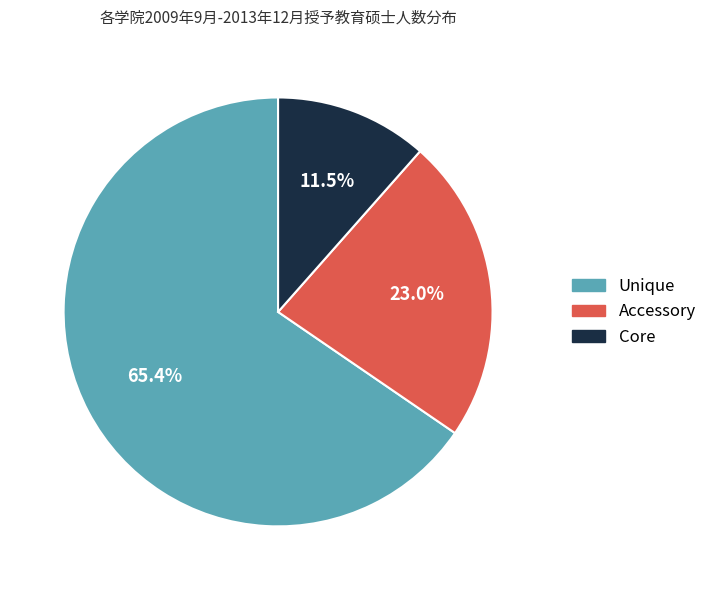

Is there any slice that represents more than half of the pie?

Yes